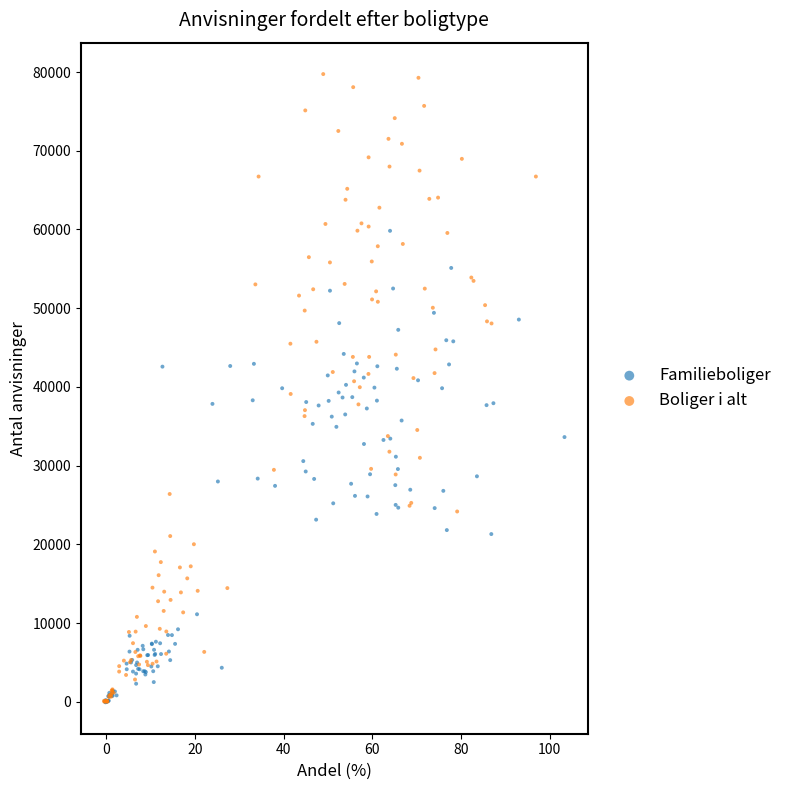

Which series has the widest spread of Y values?

Boliger i alt